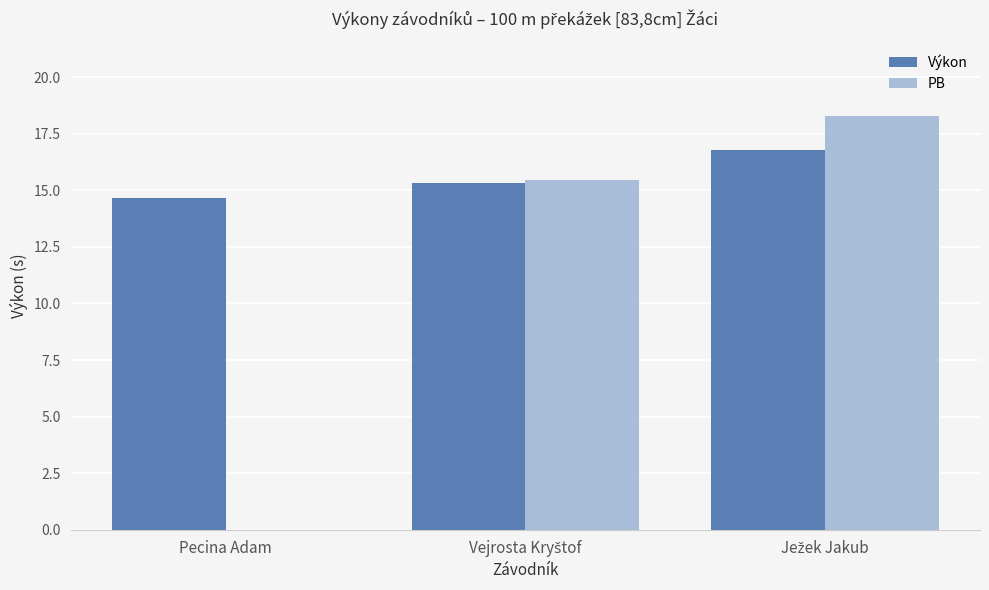

How many data points in PB are above 15?

2